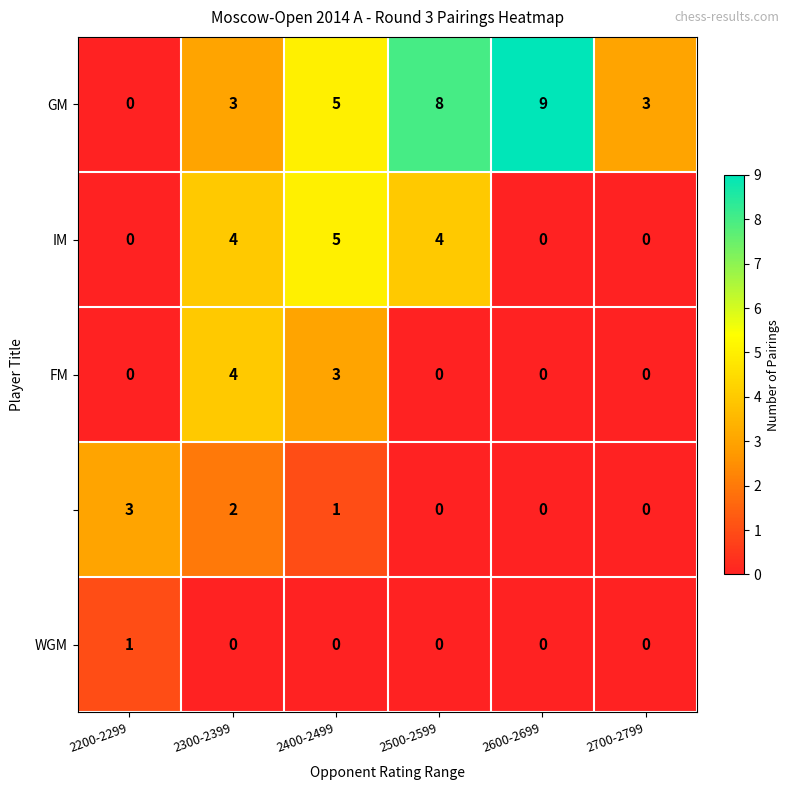

Which label corresponds to the largest value in the chart?

2600-2699